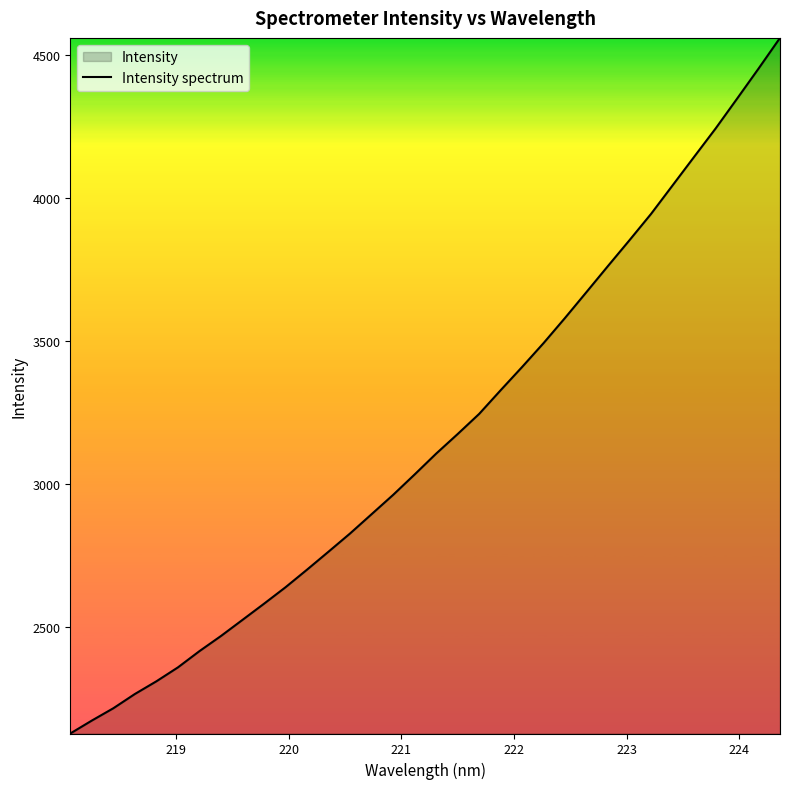

What is the greatest value displayed?

4558.5